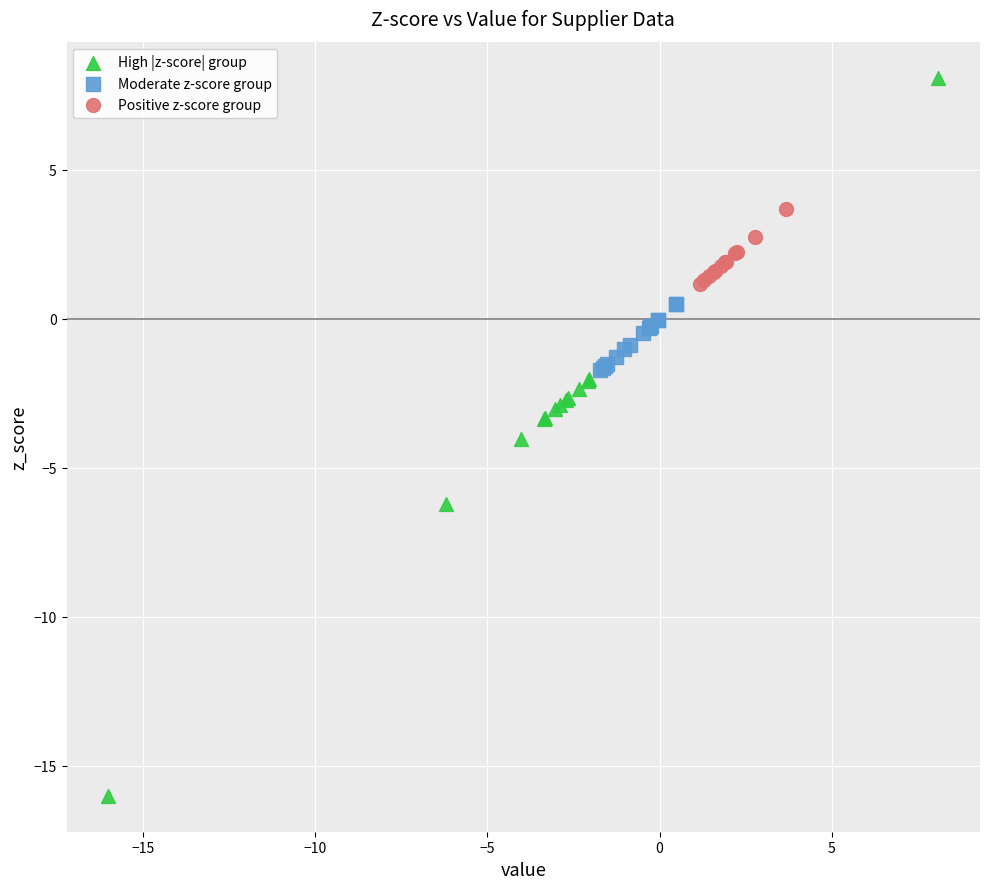

Which series reaches the minimum Y coordinate?

High |z-score| group